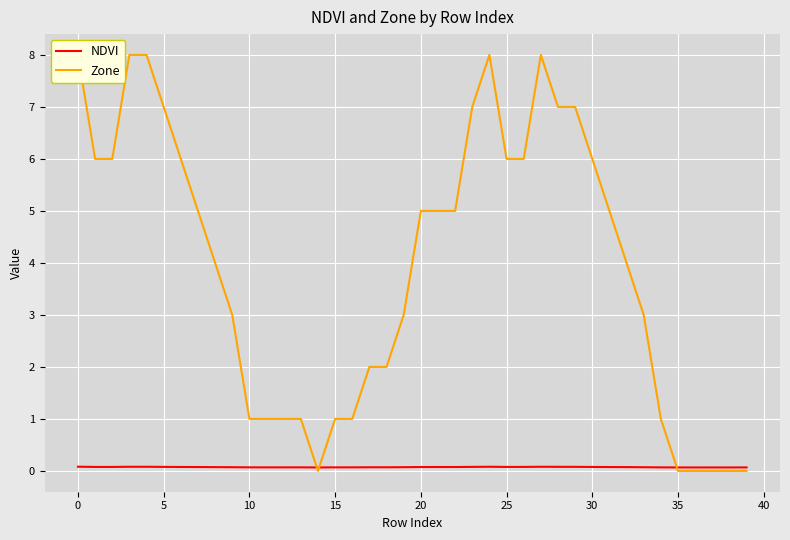

Which category has the lowest value across all series?

14